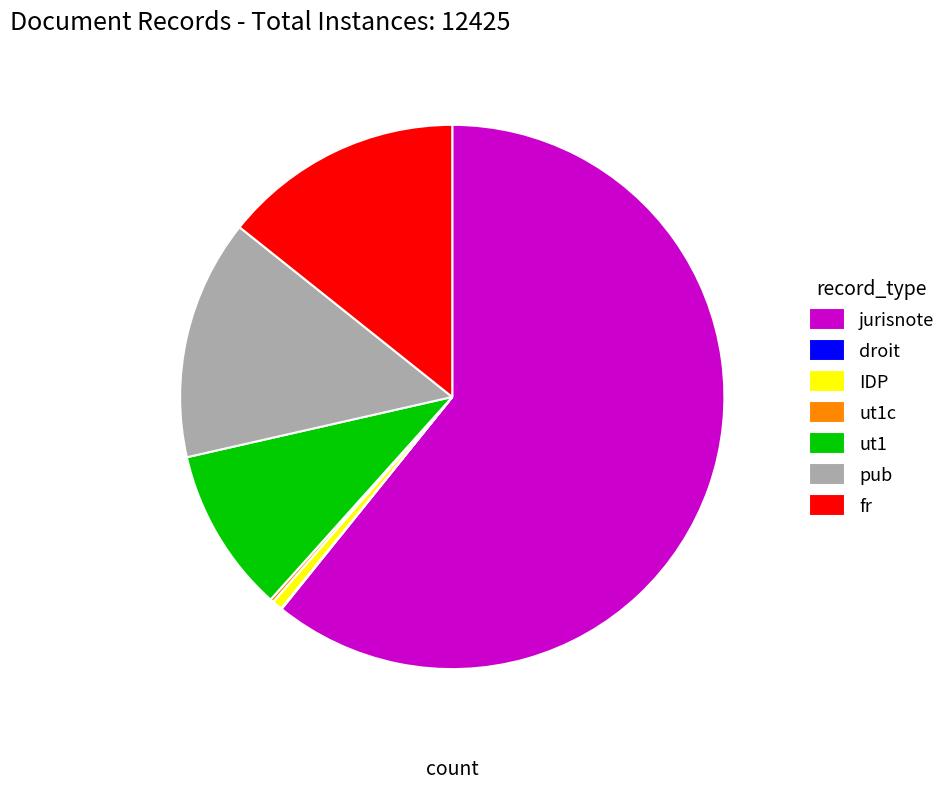

Do jurisnote and fr together represent more than half of the pie?

Yes